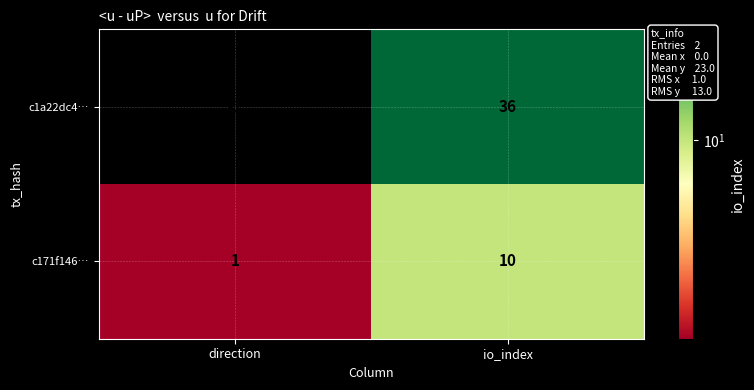

At how many categories does at least one series exceed 22?

1